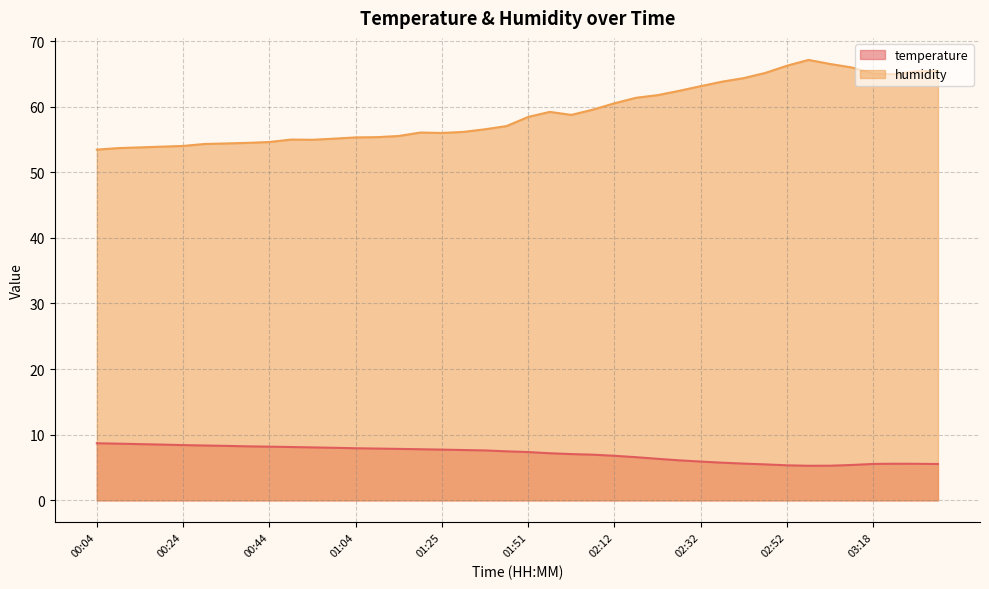

Which category has the highest value across all series?

02:57